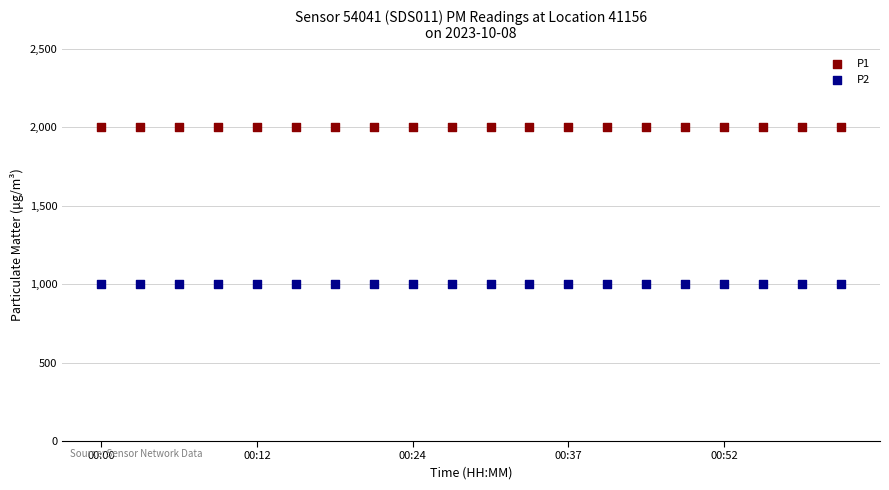

Which series reaches the maximum Y coordinate?

P1